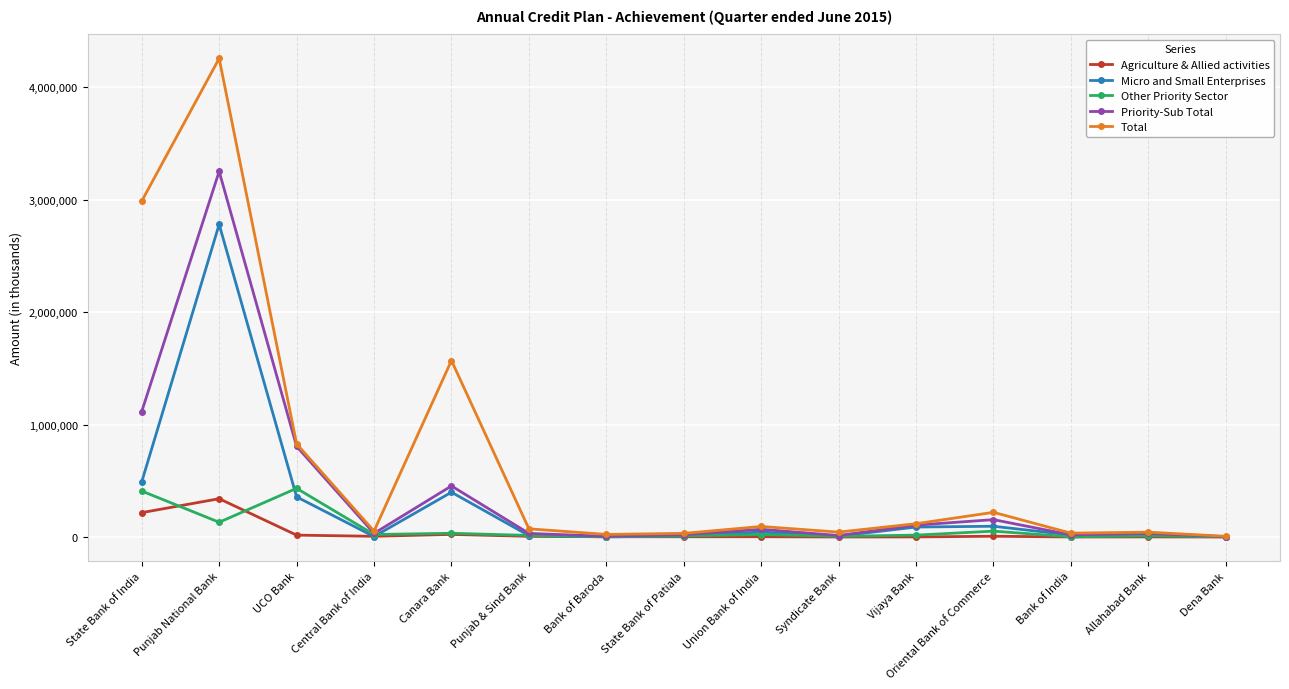

The Total series shows 2985964 at State Bank of India. True or false?

True